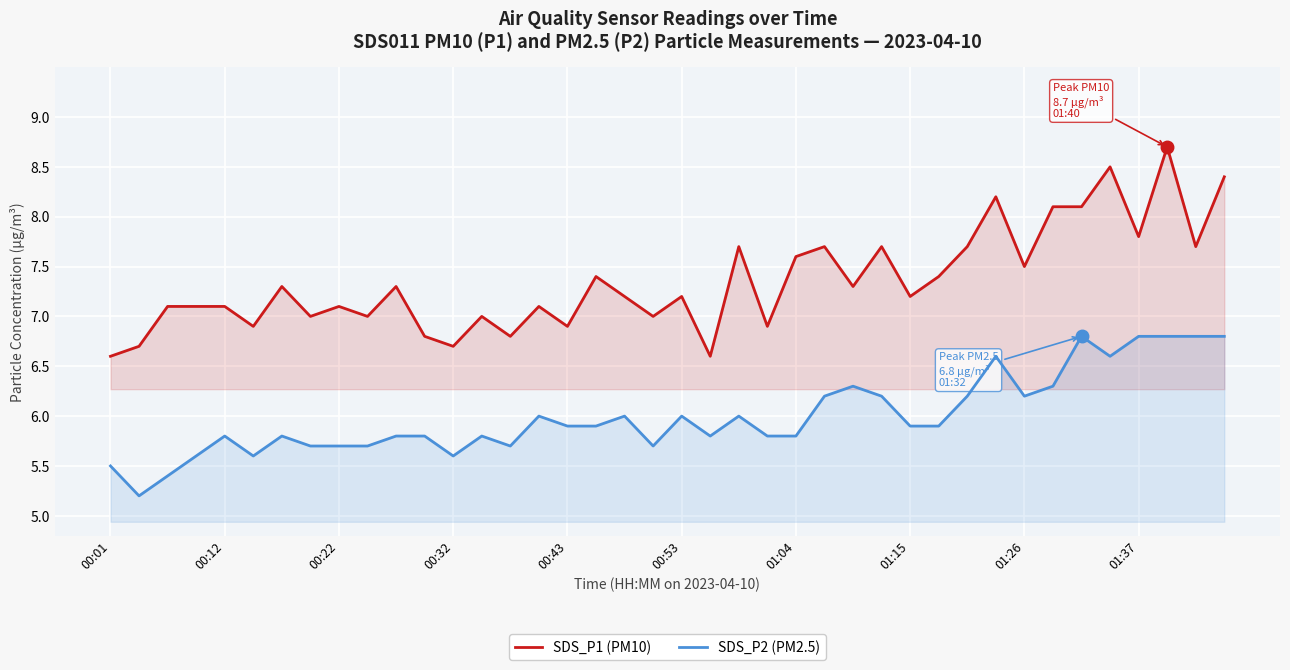

True or false: SDS_P1 (PM10) and SDS_P2 (PM2.5) intersect in this chart.

False